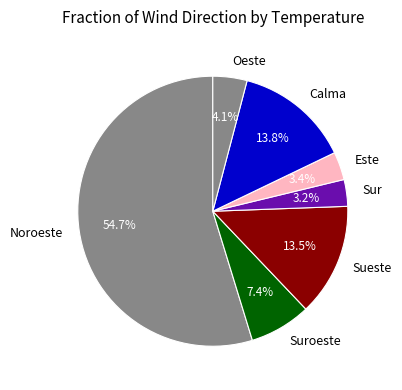

Is the sum of Suroeste and Sueste greater than half?

No